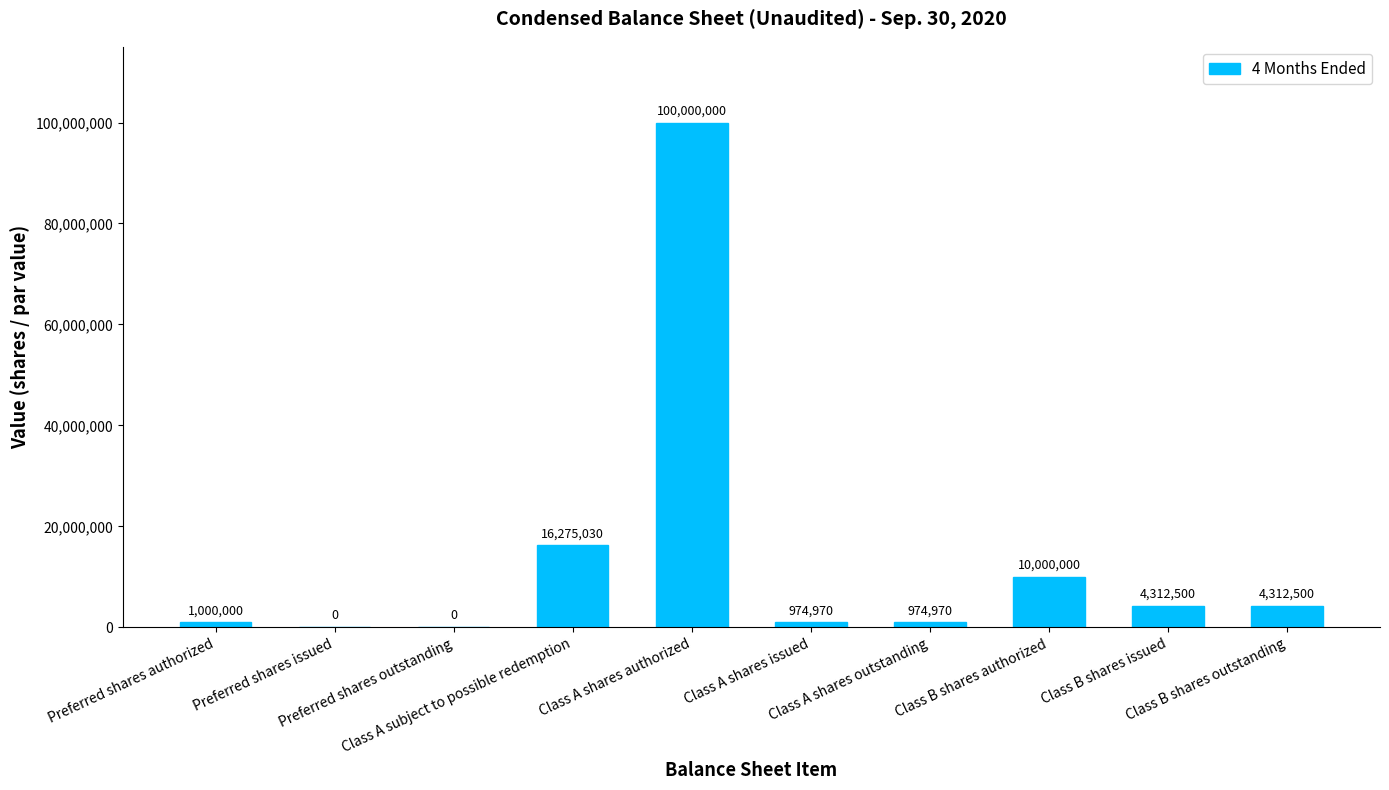

What is the sum of all values?

137849970